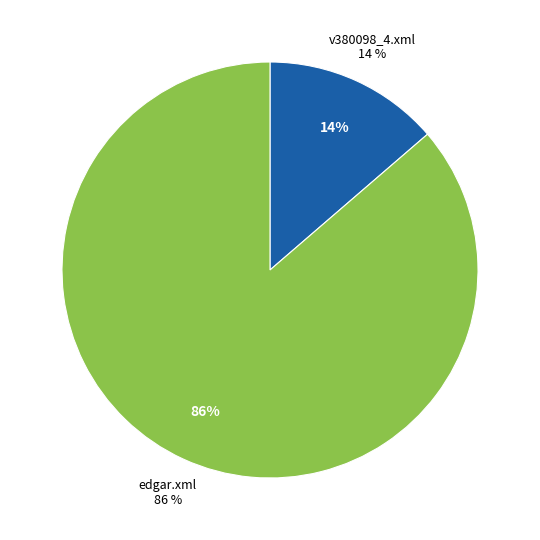

What percentage is the edgar.xml slice, to the nearest percent?

86%